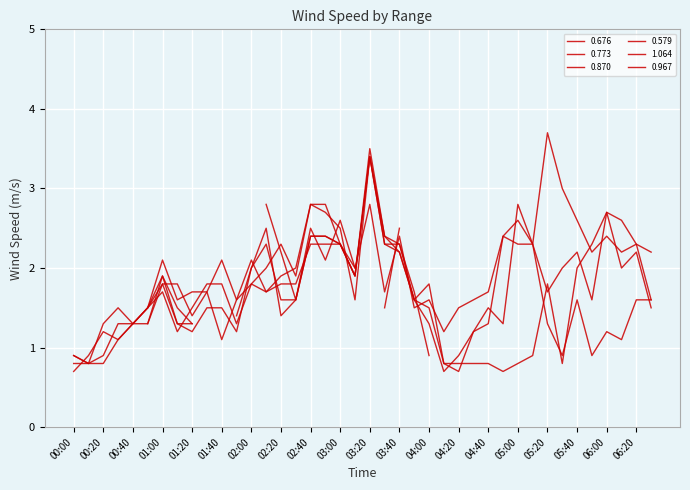

What is the difference between the maximum and minimum values in the 1.064 series?

2.0